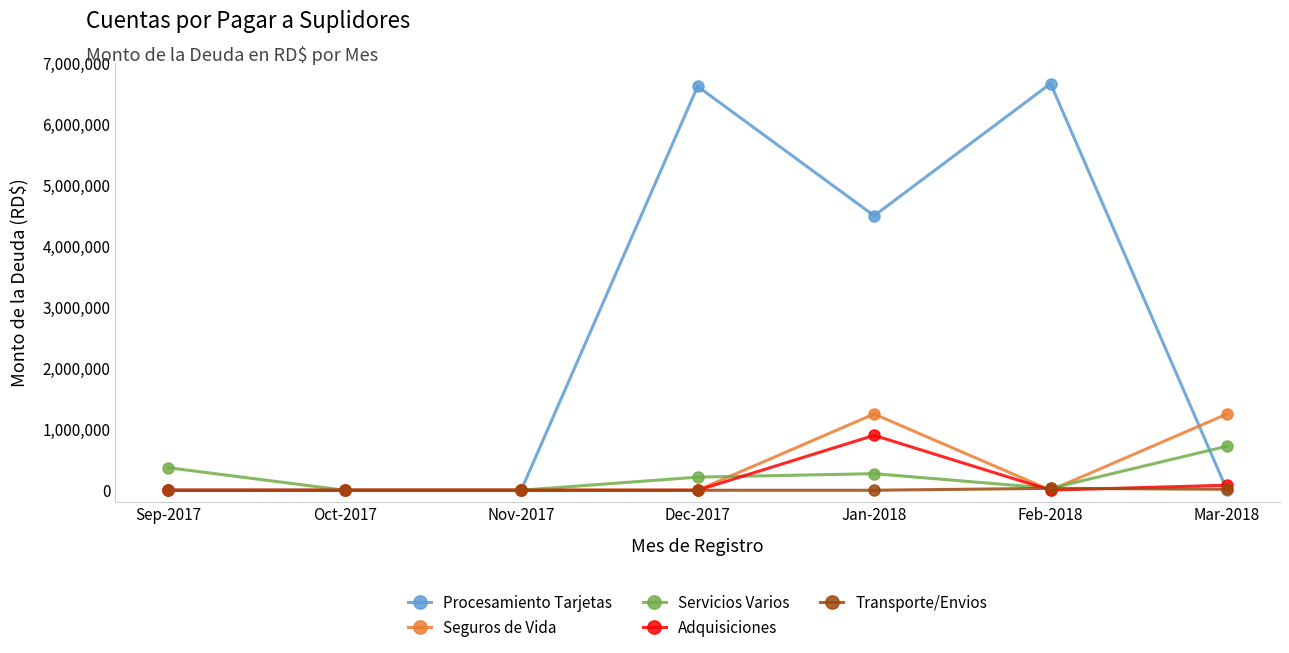

Which series has the largest total across all categories?

Procesamiento Tarjetas